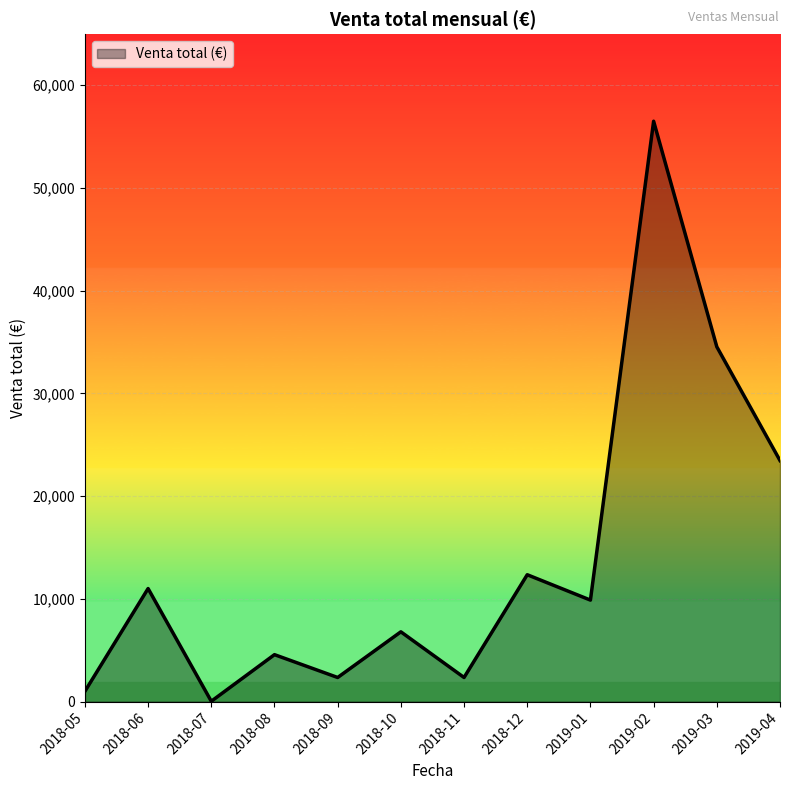

True or false: the data shows 2345 at 2018-09.

True